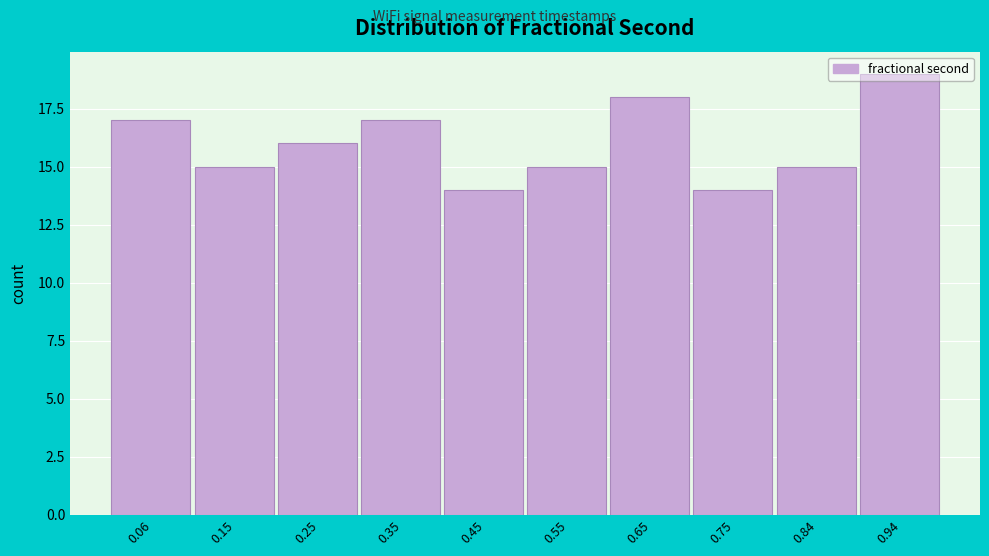

Reading left to right, transcribe this chart: for each bar, give the range it covers on the x-axis and its height. Neither the bar edges nor the heights are printed on the chart, so give them approximately, as read against the axes.

0.01 to 0.10: 17
0.10 to 0.20: 15
0.20 to 0.30: 16
0.30 to 0.40: 17
0.40 to 0.50: 14
0.50 to 0.60: 15
0.60 to 0.70: 18
0.70 to 0.79: 14
0.79 to 0.89: 15
0.89 to 0.99: 19